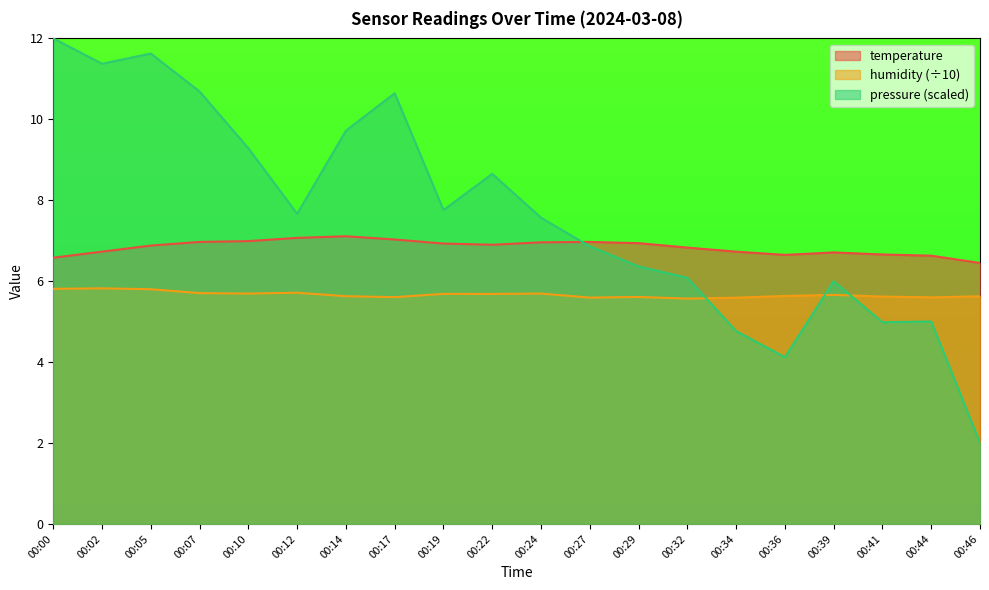

At 00:32, list the series in order from smallest to largest.

humidity (÷10), pressure (scaled), temperature